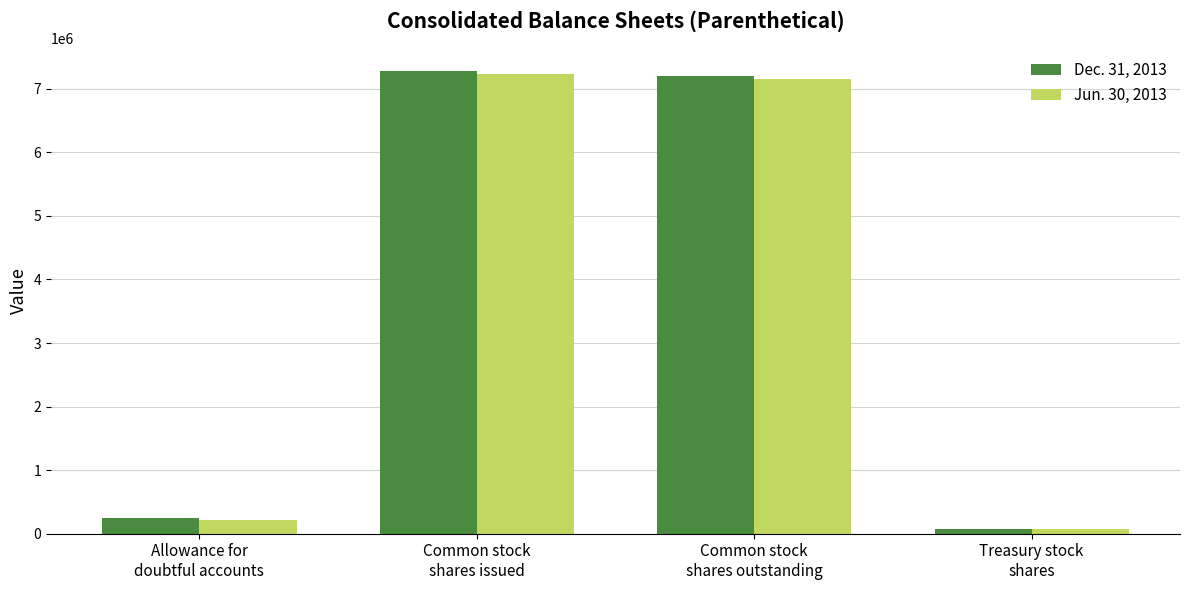

What is the value of the Jun. 30, 2013 bar at the 3rd from the left?

7156324